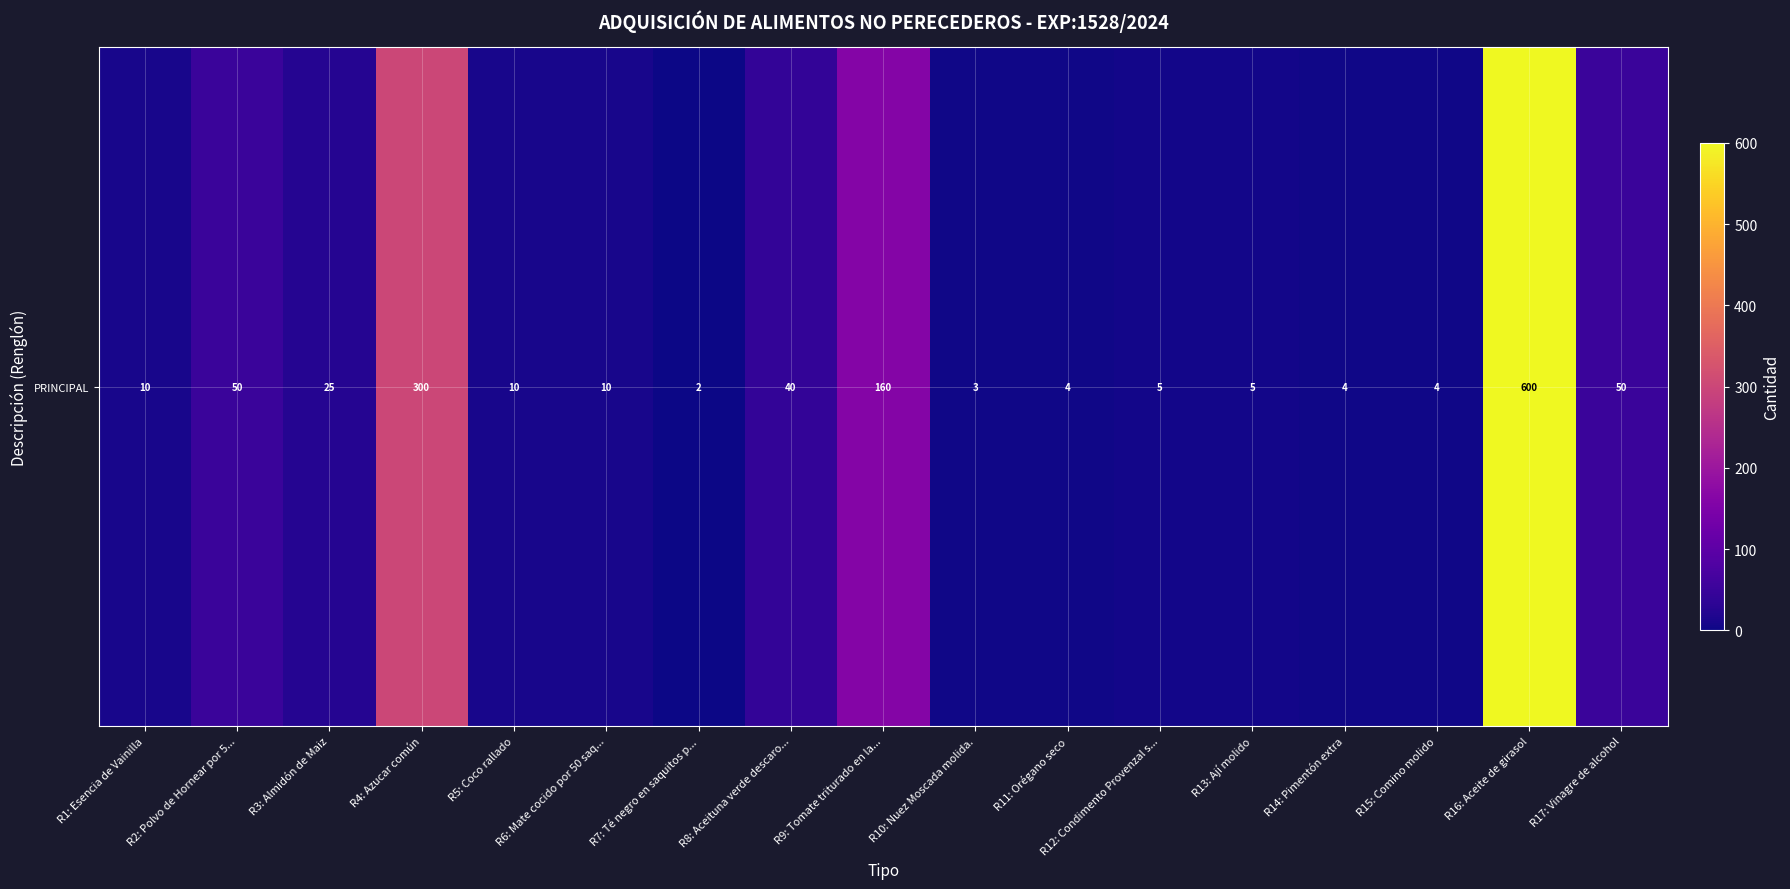

Reading left to right, list all the values displayed in this chart.

R1: Esencia de Vainilla=10	R2: Polvo de Hornear por 5...=50	R3: Almidón de Maiz=25	R4: Azucar común=300	R5: Coco rallado=10	R6: Mate cocido por 50 saq...=10	R7: Té negro en saquitos p...=2	R8: Aceituna verde descaro...=40	R9: Tomate triturado en la...=160	R10: Nuez Moscada molida.=3	R11: Orégano seco=4	R12: Condimento Provenzal s...=5	R13: Ají molido=5	R14: Pimentón extra=4	R15: Comino molido=4	R16: Aceite de girasol=600	R17: Vinagre de alcohol=50